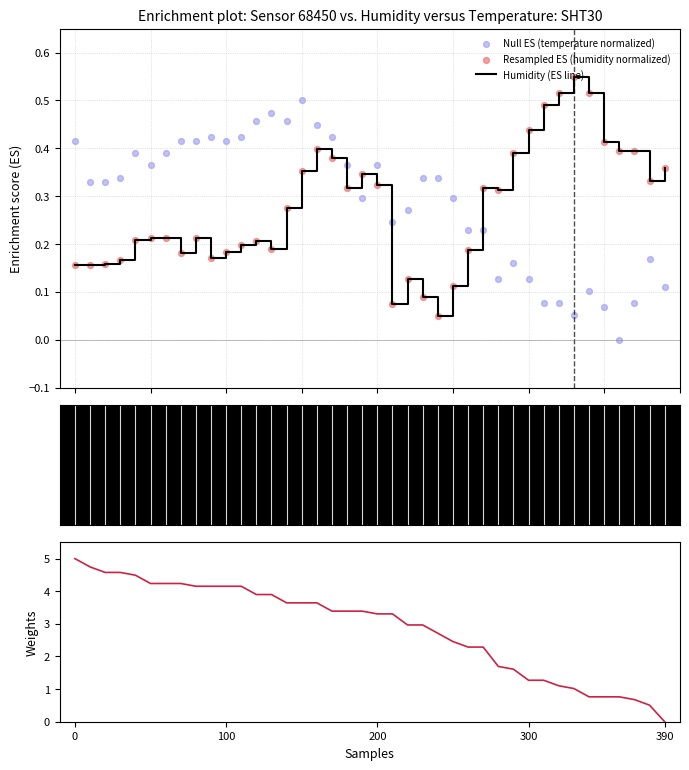

Which series contains the highest Y value?

Temperature (weights)